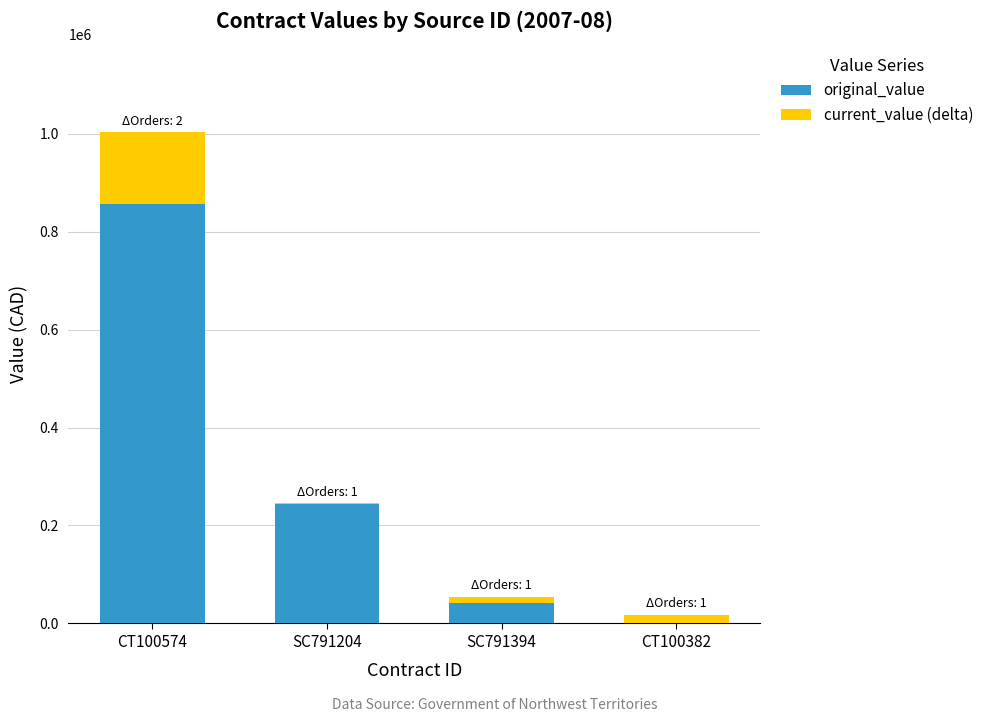

What is the total value across all series at CT100382?

17472.2